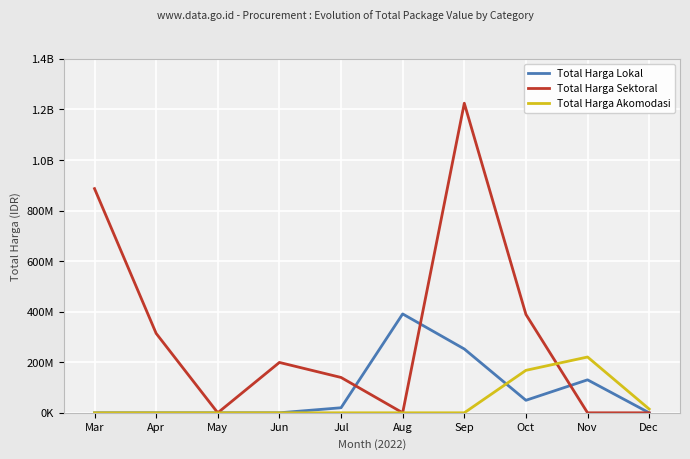

At Sep, list the series in order from largest to smallest.

Total Harga Sektoral, Total Harga Lokal, Total Harga Akomodasi